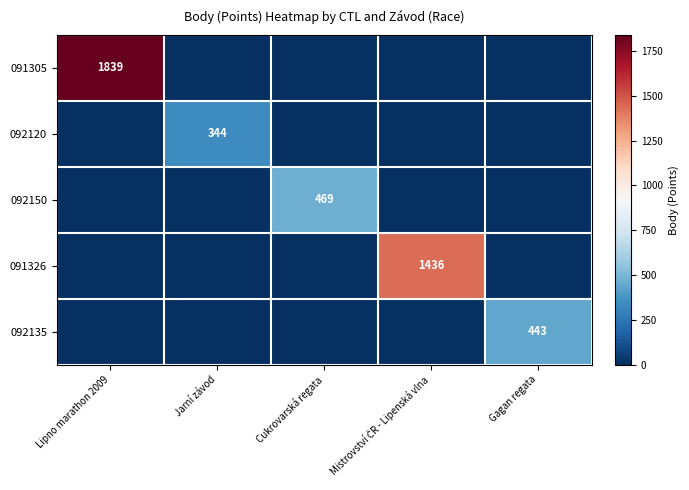

The value of 092135 at Gagan regata is 671. True or false?

False